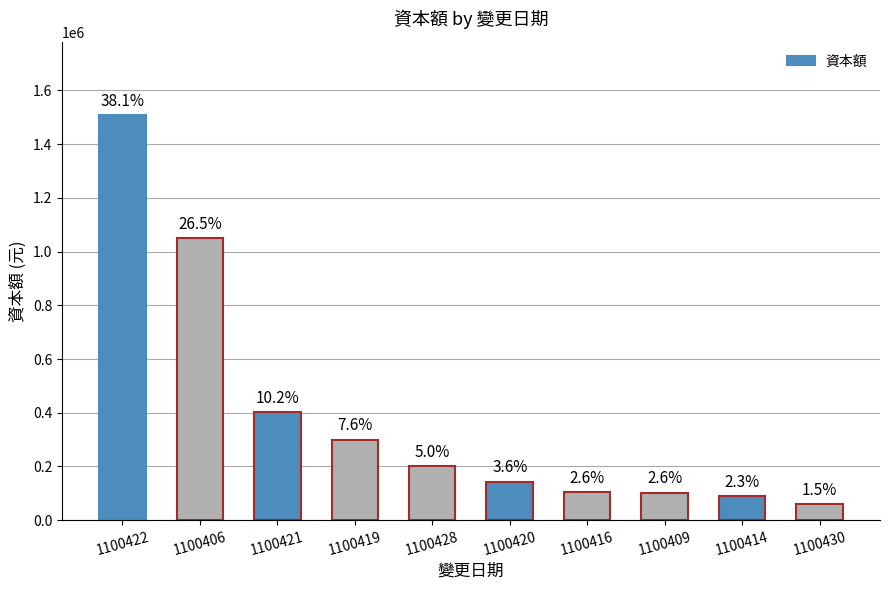

Rank the categories by value from highest to lowest.

1100422, 1100406, 1100421, 1100419, 1100428, 1100420, 1100416, 1100409, 1100414, 1100430